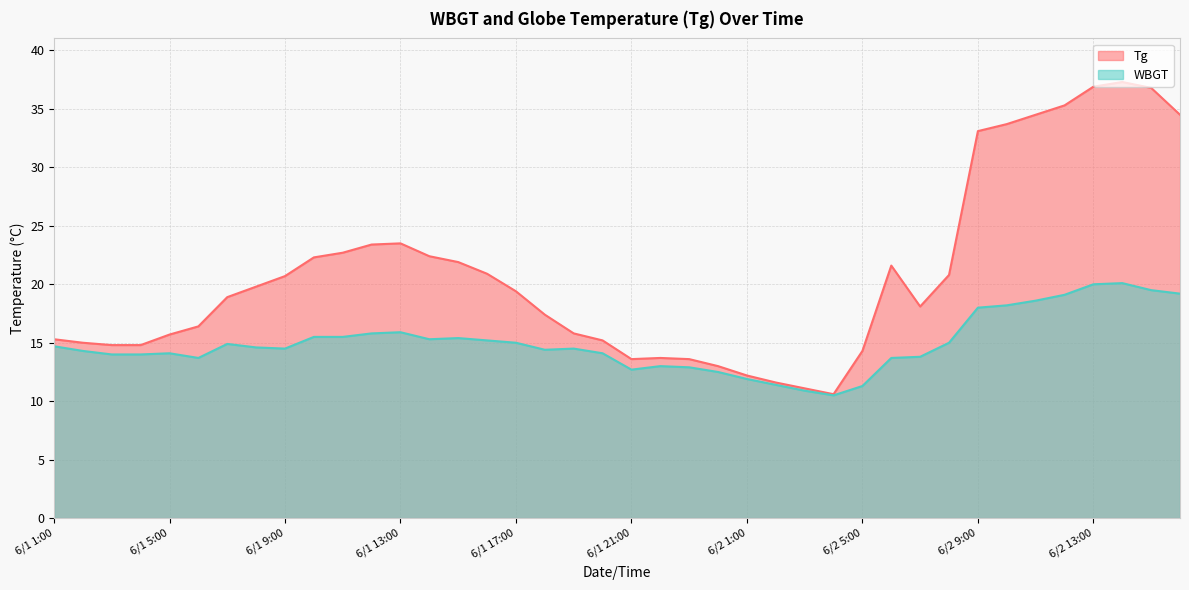

Reading left to right, extract all data points from this chart.

Tg: 15.3	15.0	14.8	14.8	15.7	16.4	18.9	19.8	20.7	22.3	22.7	23.4	23.5	22.4	21.9	20.9	19.4	17.4	15.8	15.2	13.6	13.7	13.6	13.0	12.2	11.6	11.1	10.6	14.3	21.6	18.1	20.8	33.1	33.7	34.5	35.3	36.9	37.3	36.8	34.5
WBGT: 14.7	14.3	14.0	14.0	14.1	13.7	14.9	14.6	14.5	15.5	15.5	15.8	15.9	15.3	15.4	15.2	15.0	14.4	14.5	14.1	12.7	13.0	12.9	12.5	11.9	11.4	10.9	10.5	11.3	13.7	13.8	15.0	18.0	18.2	18.6	19.1	20.0	20.1	19.5	19.2